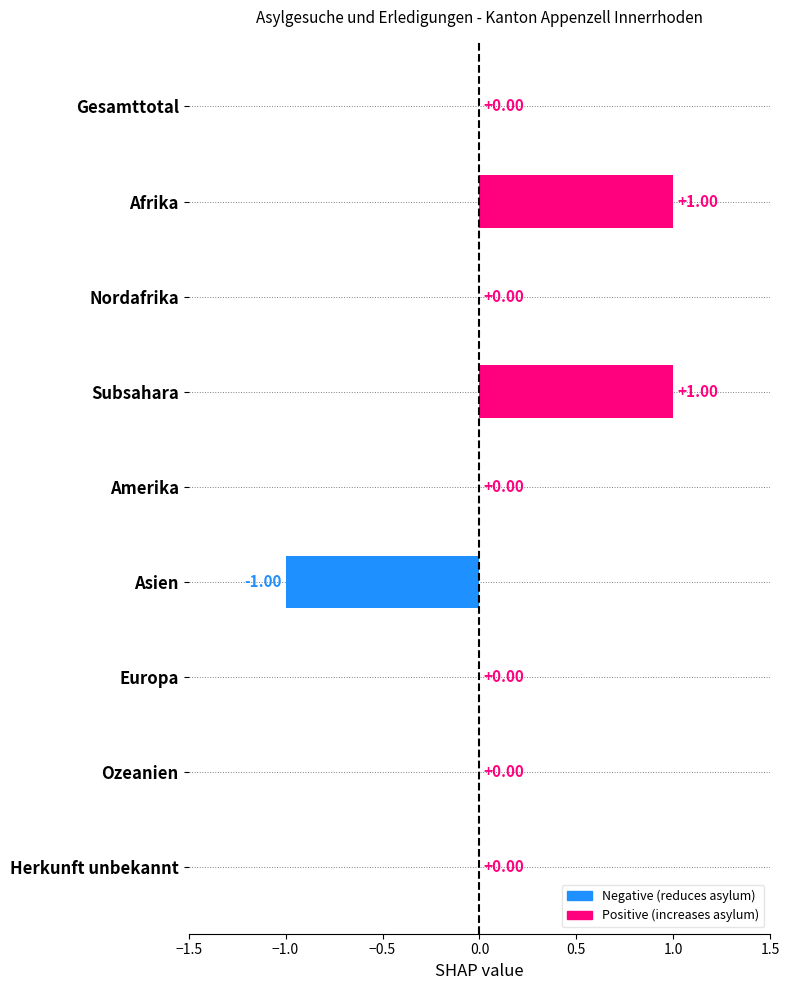

How many data points does each series have?

9